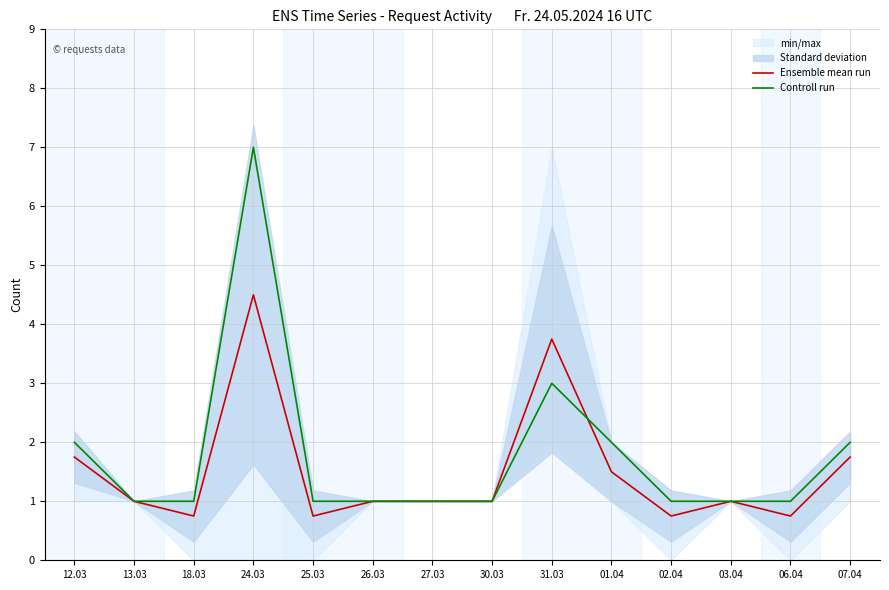

Read the Controll run value at 07.04.

2.0